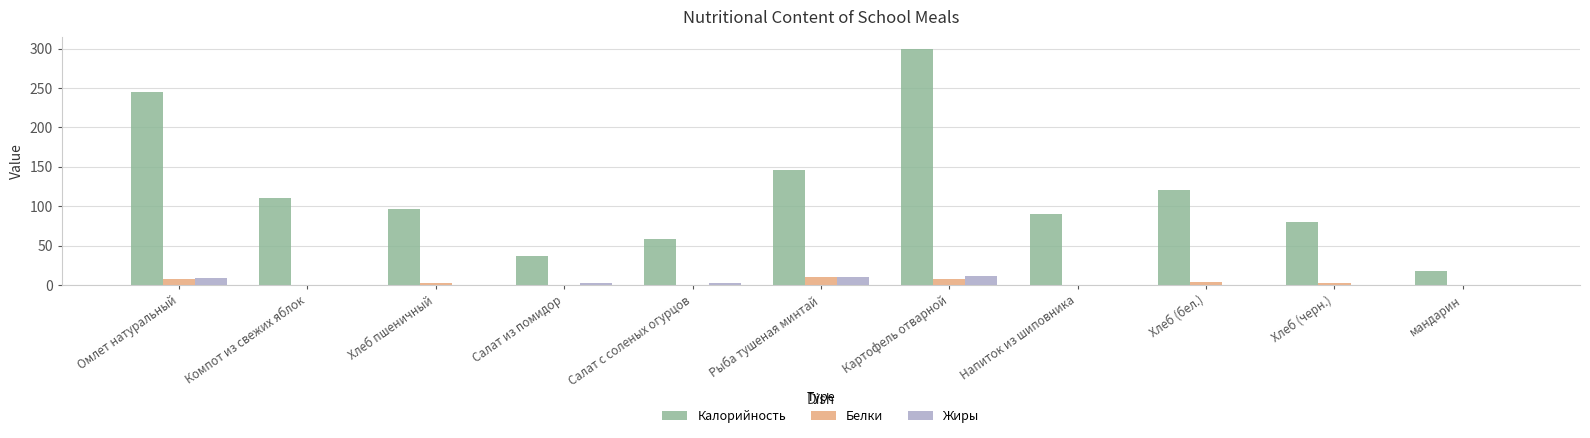

Which series changed the most between Компот из свежих яблок and мандарин?

Калорийность